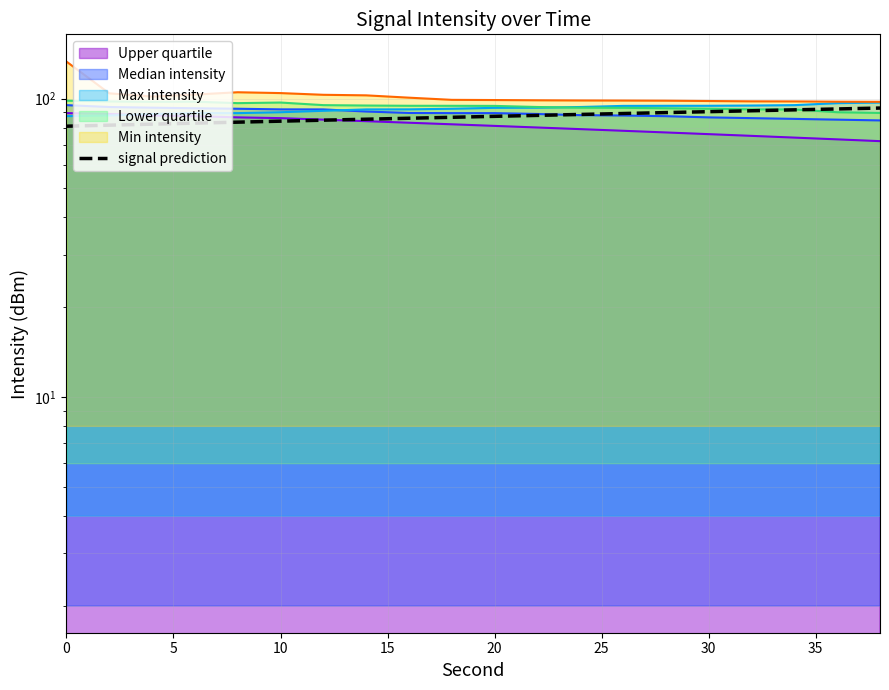

What is the label of the 11th point from the left?

20